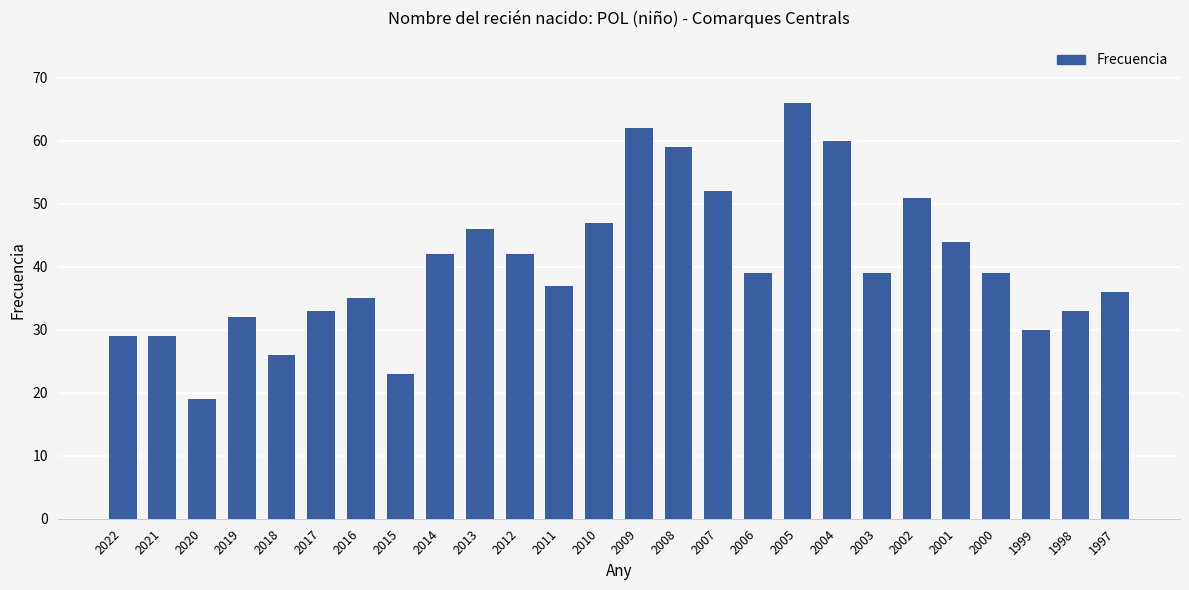

Reading left to right, transcribe all the data shown in this chart.

2022=29	2021=29	2020=19	2019=32	2018=26	2017=33	2016=35	2015=23	2014=42	2013=46	2012=42	2011=37	2010=47	2009=62	2008=59	2007=52	2006=39	2005=66	2004=60	2003=39	2002=51	2001=44	2000=39	1999=30	1998=33	1997=36